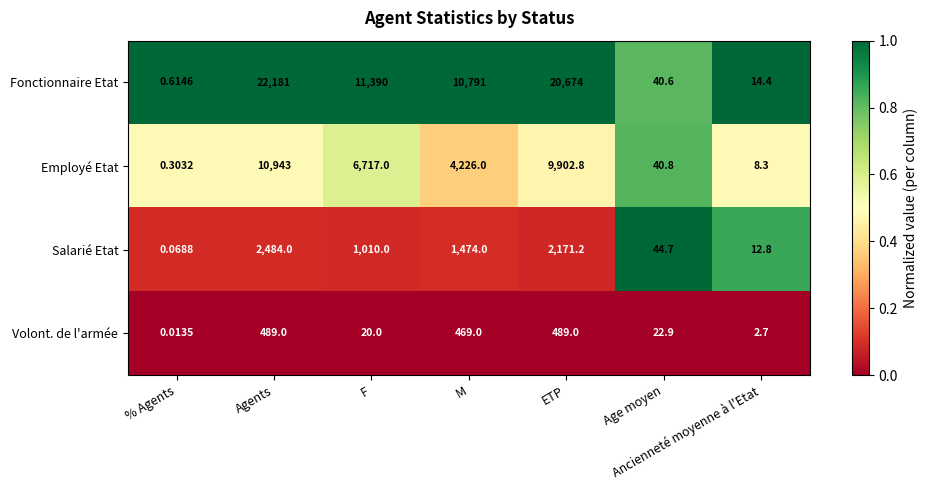

Which series has the largest range (max minus min)?

Fonctionnaire Etat